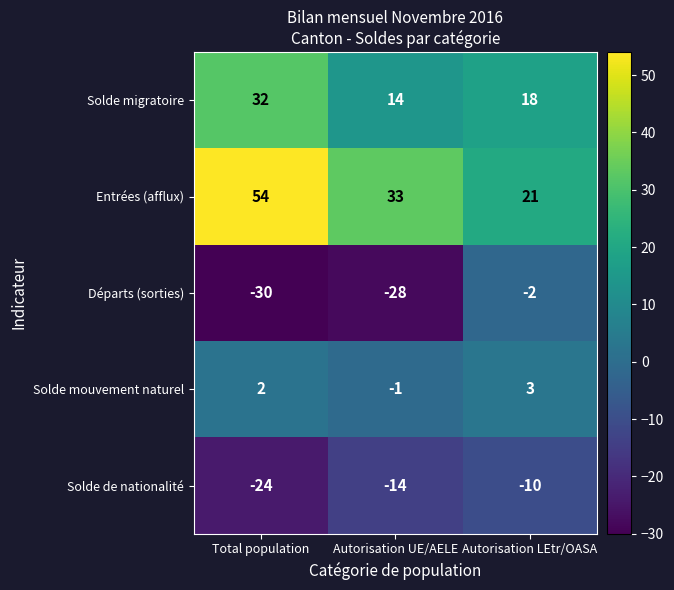

Reading left to right, transcribe all the data shown in this chart.

Solde migratoire: Total population=32	Autorisation UE/AELE=14	Autorisation LEtr/OASA=18
Entrées (afflux): Total population=54	Autorisation UE/AELE=33	Autorisation LEtr/OASA=21
Départs (sorties): Total population=-30	Autorisation UE/AELE=-28	Autorisation LEtr/OASA=-2
Solde mouvement naturel: Total population=2	Autorisation UE/AELE=-1	Autorisation LEtr/OASA=3
Solde de nationalité: Total population=-24	Autorisation UE/AELE=-14	Autorisation LEtr/OASA=-10